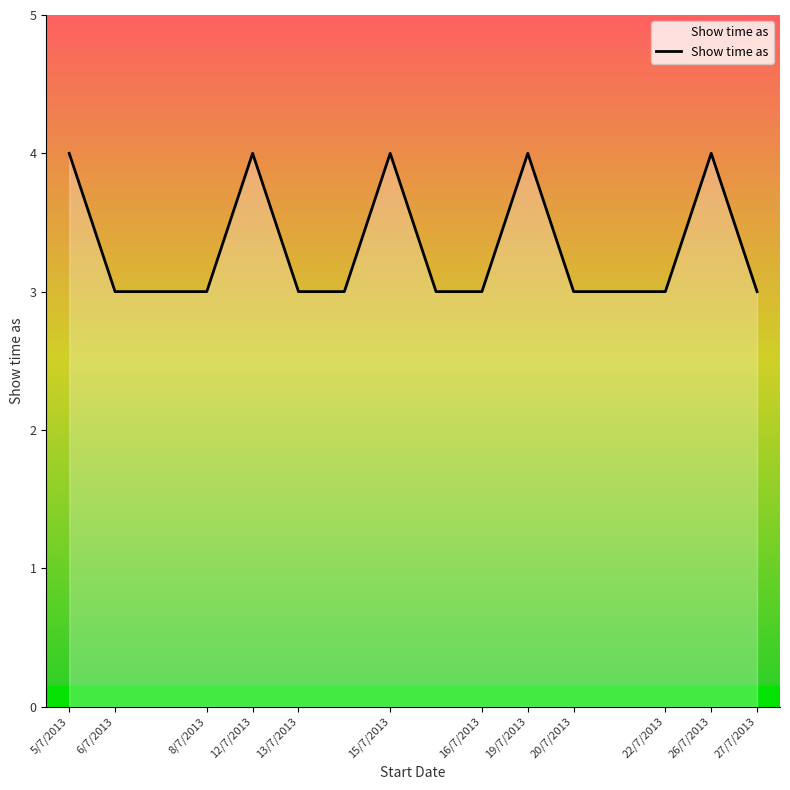

What is the greatest value displayed?

4